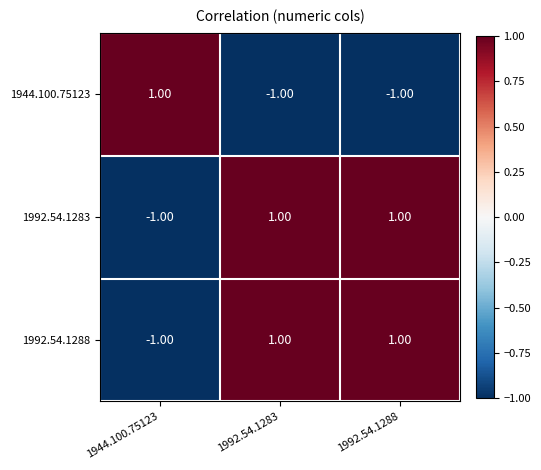

At how many categories does at least one series exceed 0?

3